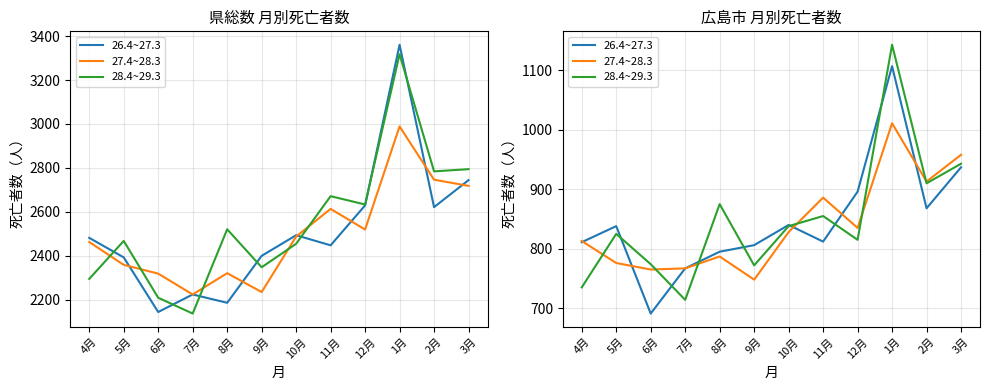

Between 3月 and 4月, which is larger?

3月